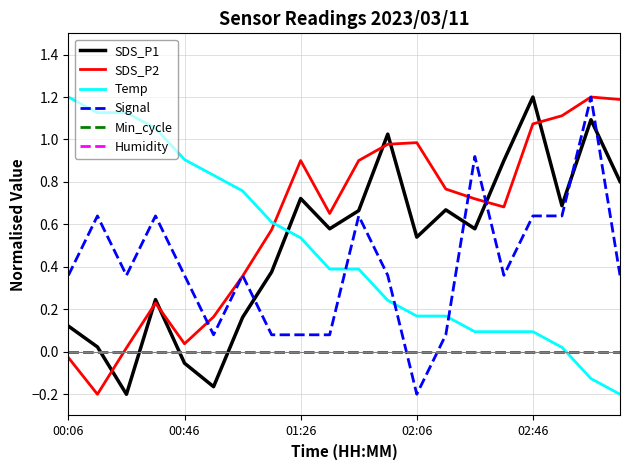

Reading left to right, list all the values displayed in this chart.

SDS_P1: 0.1	0.0	-0.2	0.2	-0.1	-0.2	0.2	0.4	0.7	0.6	0.7	1.0	0.5	0.7	0.6	0.9	1.2	0.7	1.1	0.8
SDS_P2: -0.0	-0.2	0.0	0.2	0.0	0.2	0.4	0.6	0.9	0.7	0.9	1.0	1.0	0.8	0.7	0.7	1.1	1.1	1.2	1.2
Temp: 1.2	1.1	1.1	1.1	0.9	0.8	0.8	0.6	0.5	0.4	0.4	0.2	0.2	0.2	0.1	0.1	0.1	0.0	-0.1	-0.2
Signal: 0.4	0.6	0.4	0.6	0.4	0.1	0.4	0.1	0.1	0.1	0.6	0.4	-0.2	0.1	0.9	0.4	0.6	0.6	1.2	0.4
Min_cycle: 0.0	0.0	0.0	0.0	0.0	0.0	0.0	0.0	0.0	0.0	0.0	0.0	0.0	0.0	0.0	0.0	0.0	0.0	0.0	0.0
Humidity: 0.0	0.0	0.0	0.0	0.0	0.0	0.0	0.0	0.0	0.0	0.0	0.0	0.0	0.0	0.0	0.0	0.0	0.0	0.0	0.0